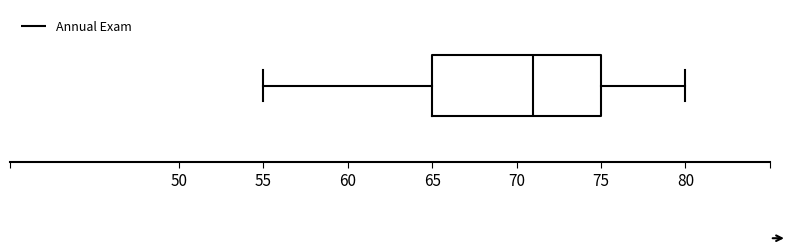

Where is the left edge of the box on the x-axis? The values are not printed on the chart, so give them approximately, as read against the axis.

65